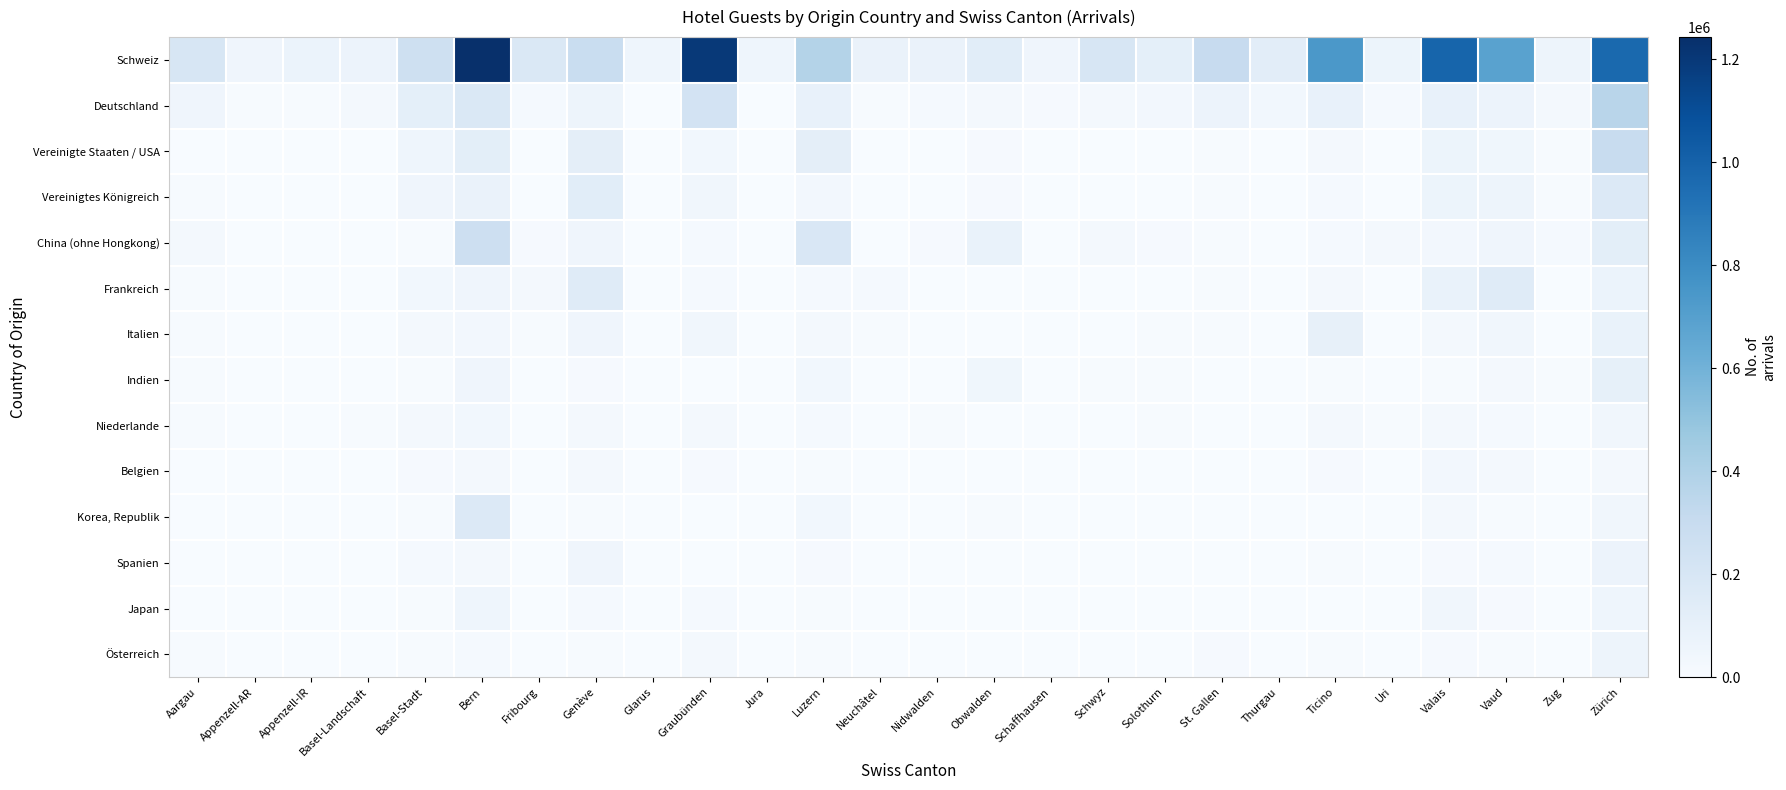

Reading left to right, extract all data points from this chart.

Schweiz: Aargau=196928	Appenzell-AR=52546	Appenzell-IR=74146	Basel-Landschaft=72553	Basel-Stadt=262221	Bern=1243406	Fribourg=183548	Genève=290093	Glarus=56604	Graubünden=1199437	Jura=54824	Luzern=379688	Neuchâtel=81587	Nidwalden=79677	Obwalden=132778	Schaffhausen=51749	Schwyz=195745	Solothurn=115518	St. Gallen=301629	Thurgau=130681	Ticino=741088	Uri=67204	Valais=988407	Vaud=687988	Zug=63003	Zürich=969705
Deutschland: Aargau=49269	Appenzell-AR=7448	Appenzell-IR=7462	Basel-Landschaft=22131	Basel-Stadt=115398	Bern=175281	Fribourg=18740	Genève=60444	Glarus=4133	Graubünden=225355	Jura=1817	Luzern=88516	Neuchâtel=6504	Nidwalden=16437	Obwalden=21824	Schaffhausen=14144	Schwyz=25992	Solothurn=31099	St. Gallen=70023	Thurgau=38614	Ticino=88475	Uri=16751	Valais=95535	Vaud=69735	Zug=20853	Zürich=360997
Vereinigte Staaten / USA: Aargau=4188	Appenzell-AR=528	Appenzell-IR=1508	Basel-Landschaft=4208	Basel-Stadt=54326	Bern=124247	Fribourg=4241	Genève=118305	Glarus=295	Graubünden=38456	Jura=329	Luzern=118053	Neuchâtel=3163	Nidwalden=4509	Obwalden=12226	Schaffhausen=2784	Schwyz=4038	Solothurn=2844	St. Gallen=5945	Thurgau=1420	Ticino=26046	Uri=4093	Valais=67933	Vaud=48118	Zug=5192	Zürich=300801
Vereinigtes Königreich: Aargau=4945	Appenzell-AR=345	Appenzell-IR=322	Basel-Landschaft=3191	Basel-Stadt=52512	Bern=81803	Fribourg=3980	Genève=134619	Glarus=287	Graubünden=41066	Jura=356	Luzern=31653	Neuchâtel=2659	Nidwalden=4493	Obwalden=10363	Schaffhausen=2279	Schwyz=3438	Solothurn=4134	St. Gallen=5624	Thurgau=1928	Ticino=16992	Uri=3639	Valais=66561	Vaud=58897	Zug=6896	Zürich=165211
China (ohne Hongkong): Aargau=24518	Appenzell-AR=185	Appenzell-IR=203	Basel-Landschaft=2975	Basel-Stadt=8012	Bern=265272	Fribourg=10303	Genève=51809	Glarus=69	Graubünden=18441	Jura=102	Luzern=188144	Neuchâtel=754	Nidwalden=10954	Obwalden=87039	Schaffhausen=1448	Schwyz=24625	Solothurn=11760	St. Gallen=5100	Thurgau=676	Ticino=18519	Uri=23770	Valais=32661	Vaud=48724	Zug=15444	Zürich=123249
Frankreich: Aargau=8315	Appenzell-AR=397	Appenzell-IR=328	Basel-Landschaft=3758	Basel-Stadt=35643	Bern=49029	Fribourg=20120	Genève=148960	Glarus=436	Graubünden=17216	Jura=3412	Luzern=17552	Neuchâtel=17338	Nidwalden=2057	Obwalden=2502	Schaffhausen=2429	Schwyz=2708	Solothurn=4635	St. Gallen=5448	Thurgau=2789	Ticino=23028	Uri=2262	Valais=82671	Vaud=148059	Zug=3567	Zürich=76147
Italien: Aargau=8904	Appenzell-AR=633	Appenzell-IR=280	Basel-Landschaft=4186	Basel-Stadt=24698	Bern=32241	Fribourg=6572	Genève=50638	Glarus=348	Graubünden=41718	Jura=755	Luzern=25216	Neuchâtel=5034	Nidwalden=2518	Obwalden=3201	Schaffhausen=2585	Schwyz=3666	Solothurn=5494	St. Gallen=9442	Thurgau=4067	Ticino=97317	Uri=2707	Valais=24700	Vaud=42579	Zug=3892	Zürich=84523
Indien: Aargau=6576	Appenzell-AR=76	Appenzell-IR=32	Basel-Landschaft=1318	Basel-Stadt=5306	Bern=50076	Fribourg=928	Genève=14563	Glarus=15	Graubünden=4263	Jura=36	Luzern=35781	Neuchâtel=302	Nidwalden=353	Obwalden=45147	Schaffhausen=545	Schwyz=5063	Solothurn=6453	St. Gallen=911	Thurgau=250	Ticino=5517	Uri=294	Valais=8880	Vaud=21472	Zug=5486	Zürich=106811
Niederlande: Aargau=5075	Appenzell-AR=286	Appenzell-IR=259	Basel-Landschaft=7815	Basel-Stadt=20087	Bern=35347	Fribourg=2696	Genève=21975	Glarus=552	Graubünden=26499	Jura=241	Luzern=18410	Neuchâtel=1212	Nidwalden=5233	Obwalden=2804	Schaffhausen=1464	Schwyz=3026	Solothurn=5604	St. Gallen=4294	Thurgau=3045	Ticino=20684	Uri=9267	Valais=24367	Vaud=15500	Zug=3389	Zürich=40254
Belgien: Aargau=2123	Appenzell-AR=163	Appenzell-IR=56	Basel-Landschaft=2371	Basel-Stadt=11771	Bern=21147	Fribourg=2534	Genève=24243	Glarus=113	Graubünden=14229	Jura=344	Luzern=9301	Neuchâtel=1841	Nidwalden=3010	Obwalden=1616	Schaffhausen=761	Schwyz=1454	Solothurn=2217	St. Gallen=1954	Thurgau=875	Ticino=14564	Uri=4104	Valais=29982	Vaud=23580	Zug=1672	Zürich=19580
Korea, Republik: Aargau=1909	Appenzell-AR=24	Appenzell-IR=0	Basel-Landschaft=1200	Basel-Stadt=5139	Bern=166819	Fribourg=684	Genève=8809	Glarus=11	Graubünden=2448	Jura=12	Luzern=36412	Neuchâtel=234	Nidwalden=966	Obwalden=6072	Schaffhausen=321	Schwyz=534	Solothurn=2004	St. Gallen=1509	Thurgau=121	Ticino=3481	Uri=528	Valais=25981	Vaud=9212	Zug=250	Zürich=40394
Spanien: Aargau=2068	Appenzell-AR=99	Appenzell-IR=133	Basel-Landschaft=1165	Basel-Stadt=16316	Bern=24964	Fribourg=4433	Genève=49272	Glarus=102	Graubünden=4390	Jura=188	Luzern=9853	Neuchâtel=1033	Nidwalden=395	Obwalden=1123	Schaffhausen=1062	Schwyz=761	Solothurn=912	St. Gallen=2055	Thurgau=855	Ticino=6407	Uri=464	Valais=14217	Vaud=18183	Zug=1519	Zürich=72487
Japan: Aargau=1091	Appenzell-AR=38	Appenzell-IR=206	Basel-Landschaft=337	Basel-Stadt=5859	Bern=54277	Fribourg=729	Genève=18834	Glarus=7	Graubünden=18513	Jura=56	Luzern=8016	Neuchâtel=552	Nidwalden=90	Obwalden=2001	Schaffhausen=388	Schwyz=194	Solothurn=492	St. Gallen=2571	Thurgau=153	Ticino=3254	Uri=342	Valais=43226	Vaud=11959	Zug=308	Zürich=53517
Österreich: Aargau=6362	Appenzell-AR=583	Appenzell-IR=359	Basel-Landschaft=1856	Basel-Stadt=8254	Bern=16466	Fribourg=2379	Genève=9448	Glarus=438	Graubünden=21472	Jura=157	Luzern=9087	Neuchâtel=658	Nidwalden=950	Obwalden=1496	Schaffhausen=1370	Schwyz=3361	Solothurn=3667	St. Gallen=10128	Thurgau=3712	Ticino=8473	Uri=1532	Valais=11036	Vaud=6771	Zug=2794	Zürich=59024